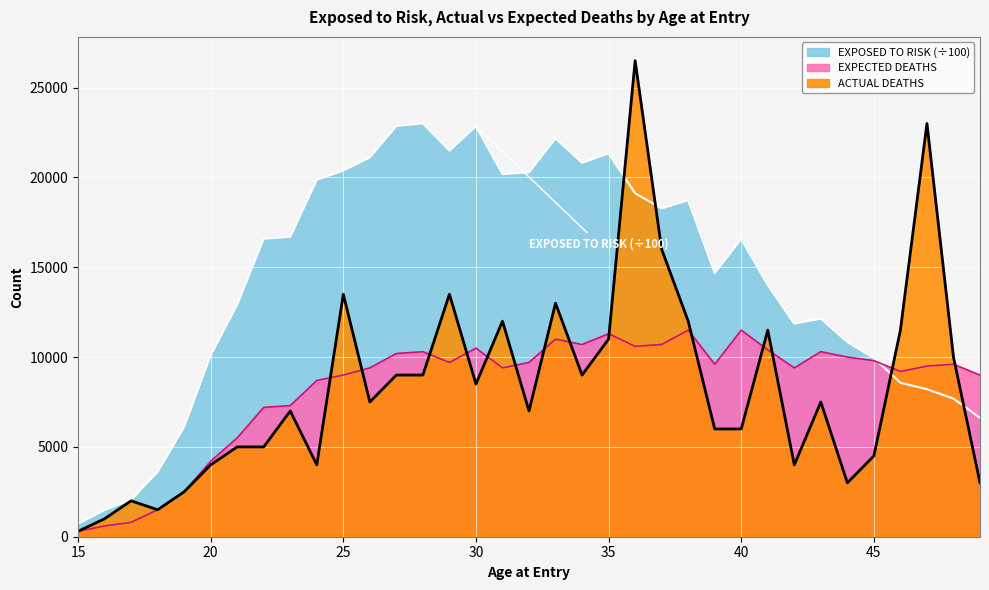

Reading left to right, extract all data points from this chart.

EXPOSED TO RISK: 15=715	16=1489	17=2056	18=3614	19=6112	20=10103	21=12916	22=16591	23=16693	24=19871	25=20386	26=21113	27=22868	28=23012	29=21492	30=22852	31=20188	32=20283	33=22174	34=20817	35=21330	36=19119	37=18276	38=18734	39=14681	40=16570	41=14016	42=11862	43=12138	44=10840	45=9948	46=8572	47=8213	48=7689	49=6619
ACTUAL DEATHS: 15=300	16=1000	17=2000	18=1500	19=2500	20=4000	21=5000	22=5000	23=7000	24=4000	25=13500	26=7500	27=9000	28=9000	29=13500	30=8500	31=12000	32=7000	33=13000	34=9000	35=11000	36=26500	37=16000	38=12000	39=6000	40=6000	41=11500	42=4000	43=7500	44=3000	45=4500	46=11500	47=23000	48=10000	49=3000
EXPECTED DEATHS: 15=300	16=600	17=800	18=1500	19=2500	20=4200	21=5500	22=7200	23=7300	24=8700	25=9000	26=9400	27=10200	28=10300	29=9700	30=10500	31=9400	32=9700	33=11000	34=10700	35=11300	36=10600	37=10700	38=11500	39=9600	40=11500	41=10400	42=9400	43=10300	44=10000	45=9800	46=9200	47=9500	48=9600	49=9000